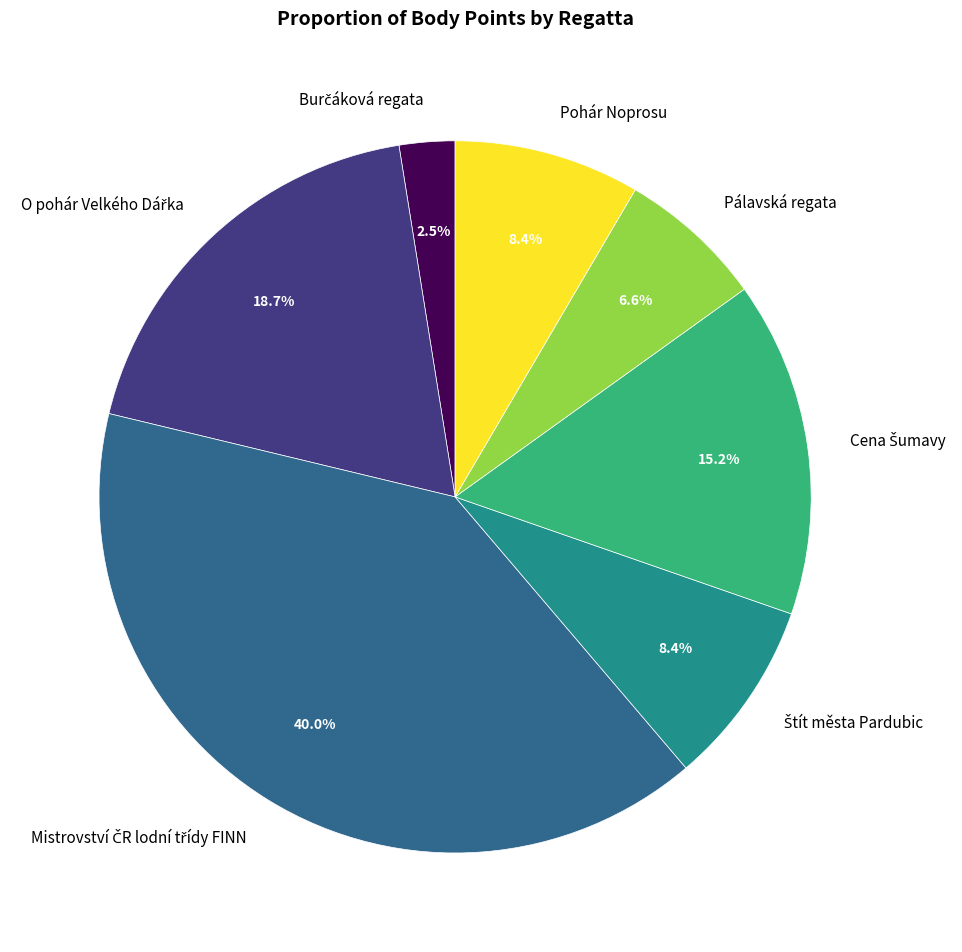

How many slices are in this pie chart?

7